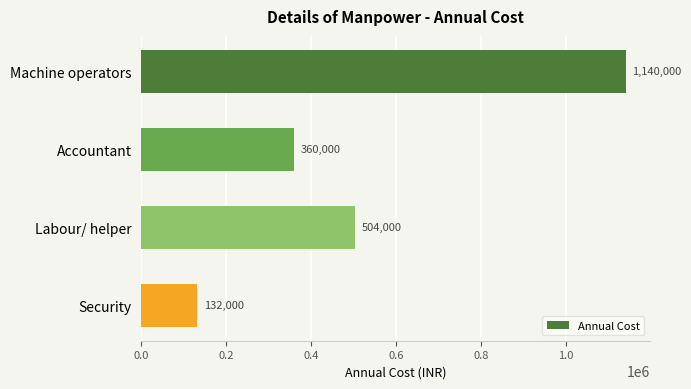

What is the difference between the maximum and minimum values?

1008000